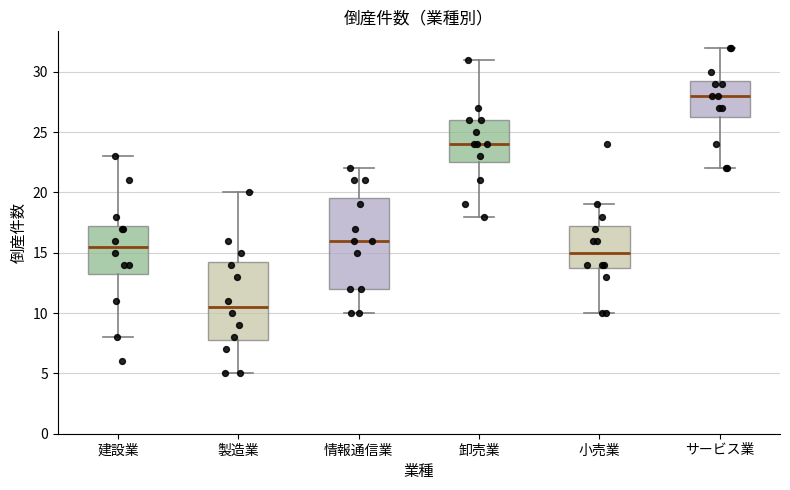

Which box's median line is the lowest?

製造業